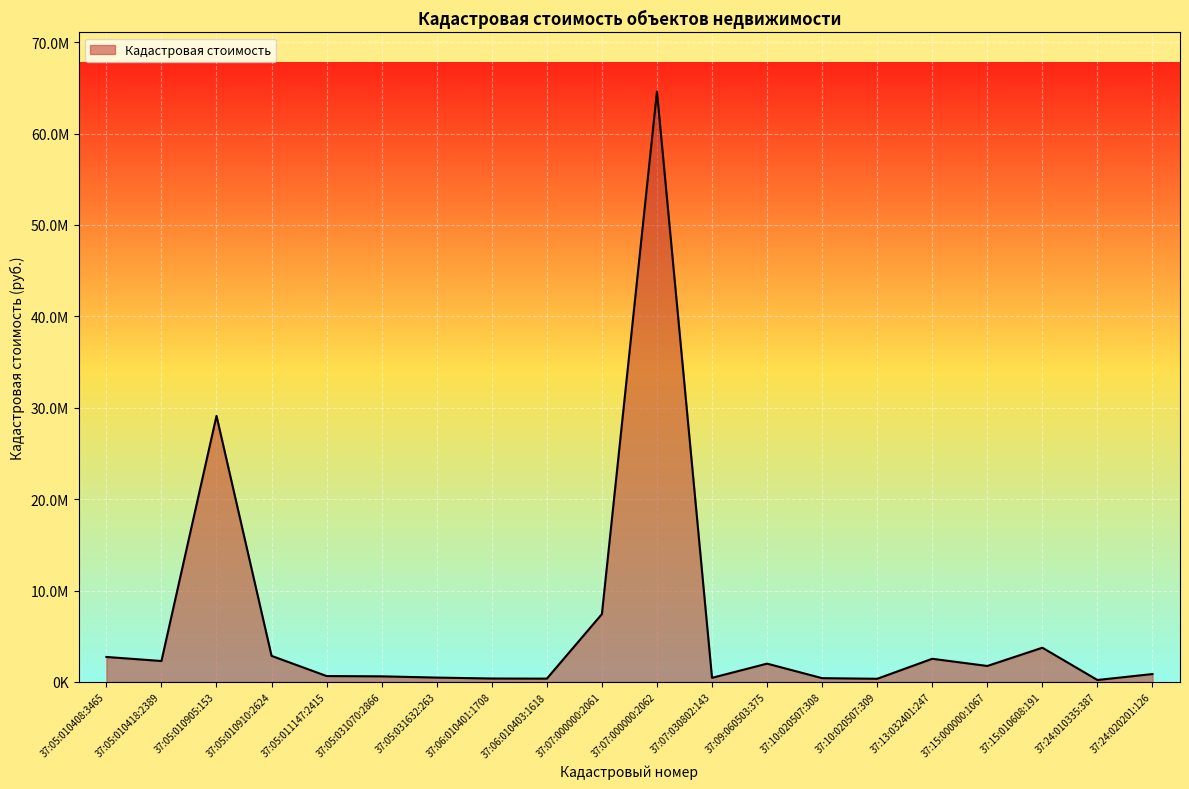

Is it true that the value at 37:05:010408:3465 is 1875171.4?

False